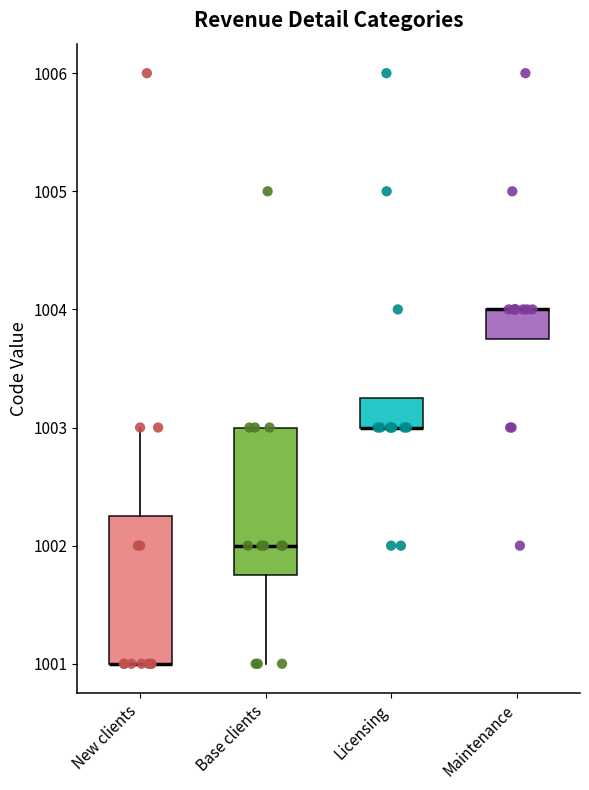

Reading left to right, read every box against the y-axis: the position of its median line, the range the box covers, and the ends of its whiskers. The values are not printed on the chart, so give them approximately, as read against the axis.

New clients: median 1001.0 (drawn on the box's lower edge), box 1001.0 to 1002.3, whiskers 1001.0 to 1003.0
Base clients: median 1002.0, box 1001.8 to 1003.0, whiskers 1001.0 to 1003.0
Licensing: median 1003.0 (drawn on the box's lower edge), box 1003.0 to 1003.3, whiskers 1003.0 to 1003.3
Maintenance: median 1004.0 (drawn on the box's upper edge), box 1003.8 to 1004.0, whiskers 1003.8 to 1004.0